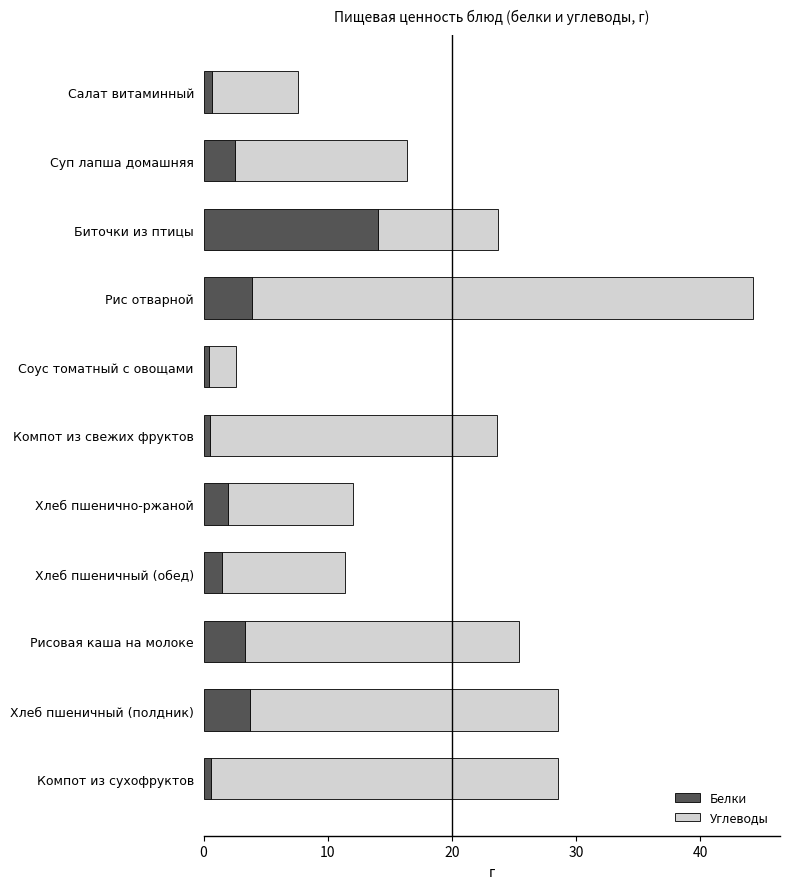

At which category is the sum across all series the highest?

Рис отварной